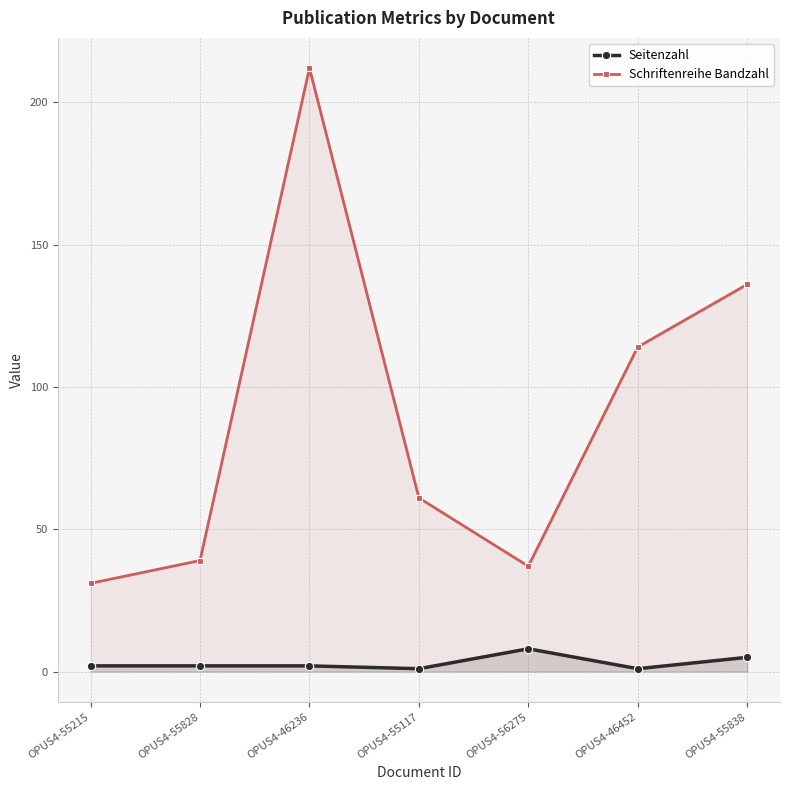

Rank the series at OPUS4-55838 from lowest to highest value.

Seitenzahl, Schriftenreihe Bandzahl